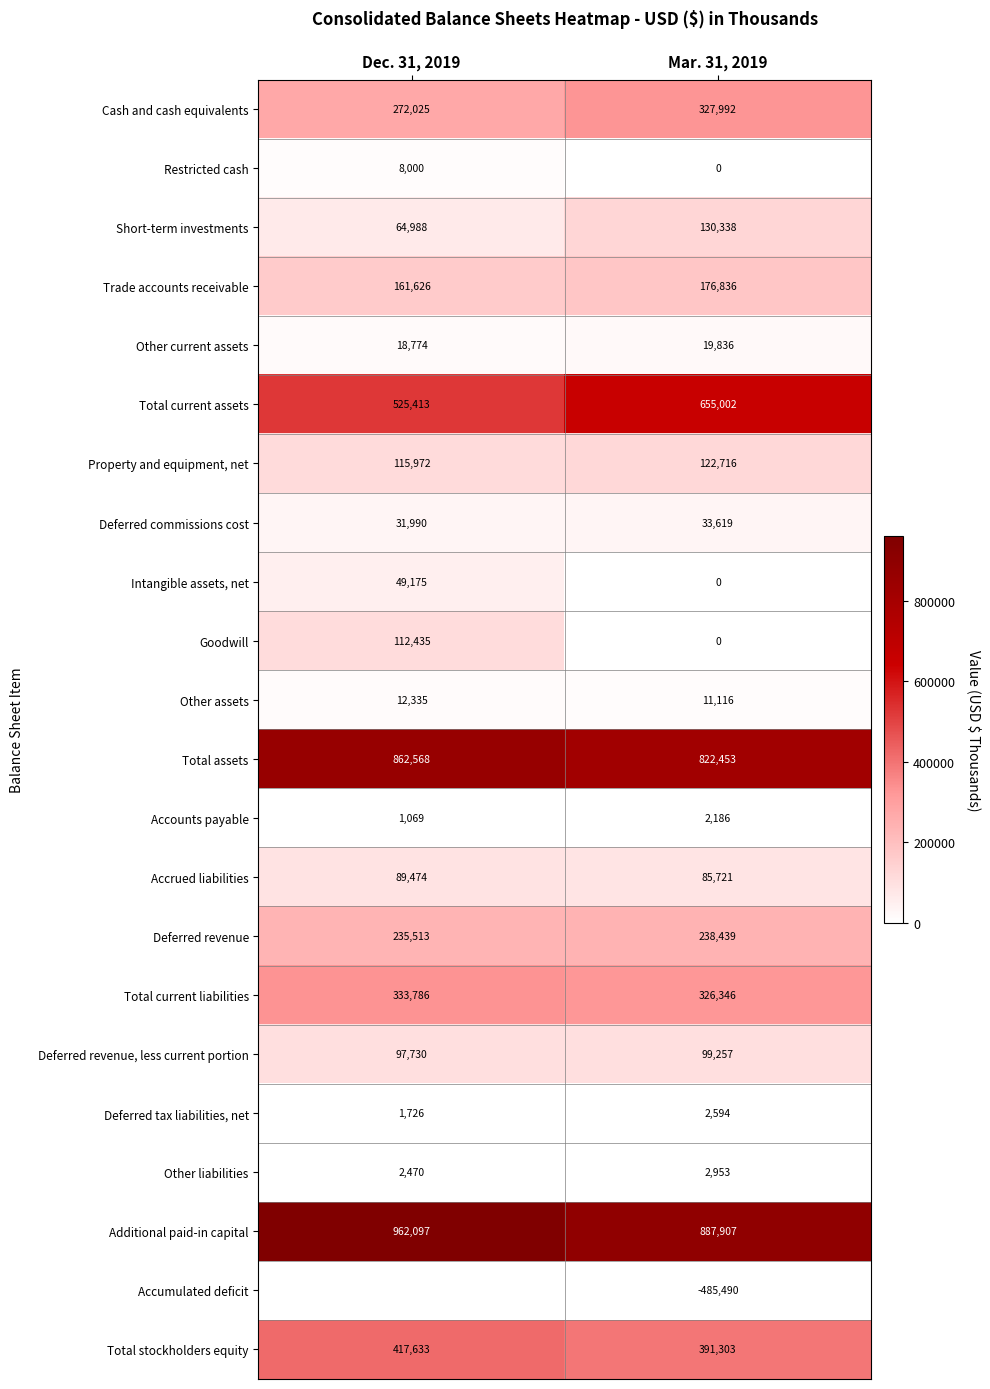

The value of Other assets at Mar. 31, 2019 is 11116. True or false?

True